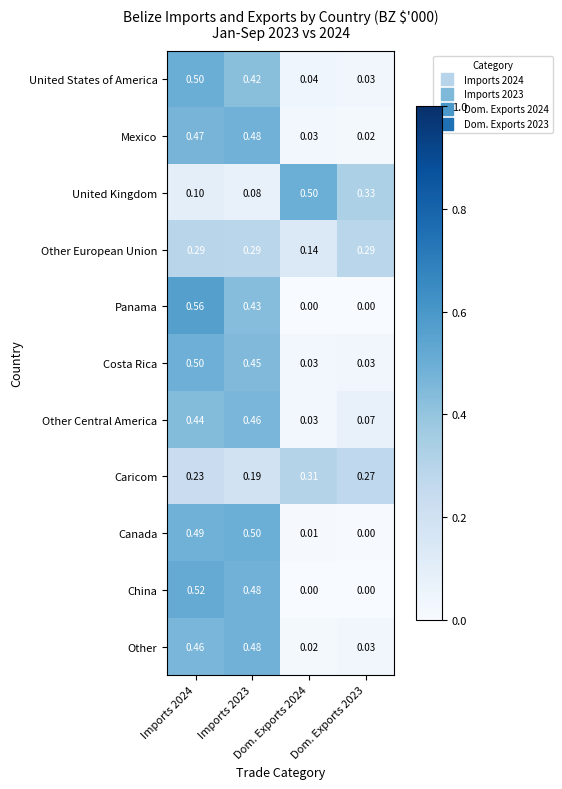

Which series has the largest range (max minus min)?

Panama